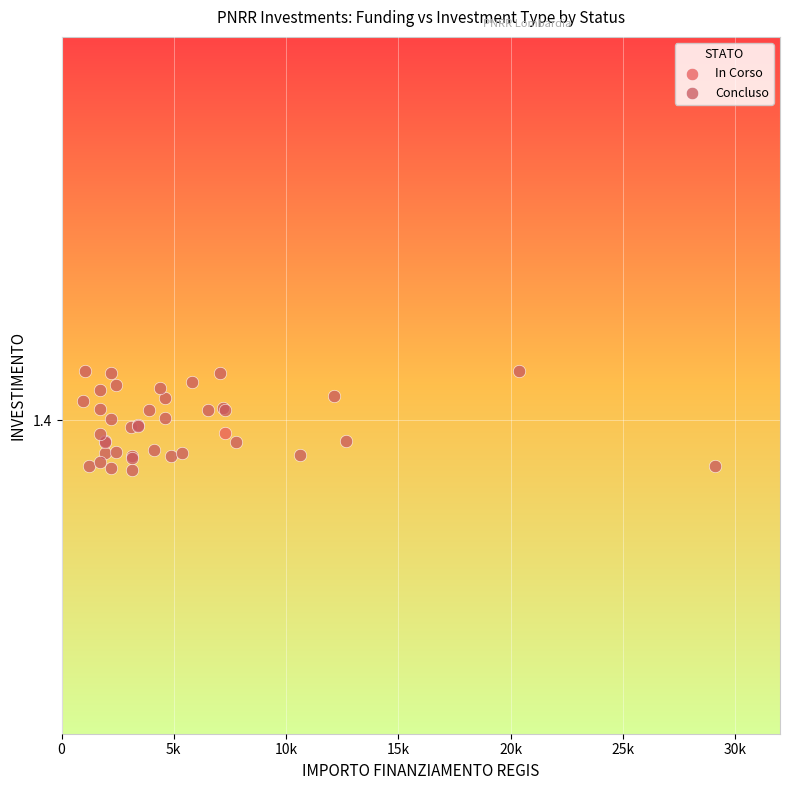

What are all the series names shown in the legend?

In Corso, Concluso